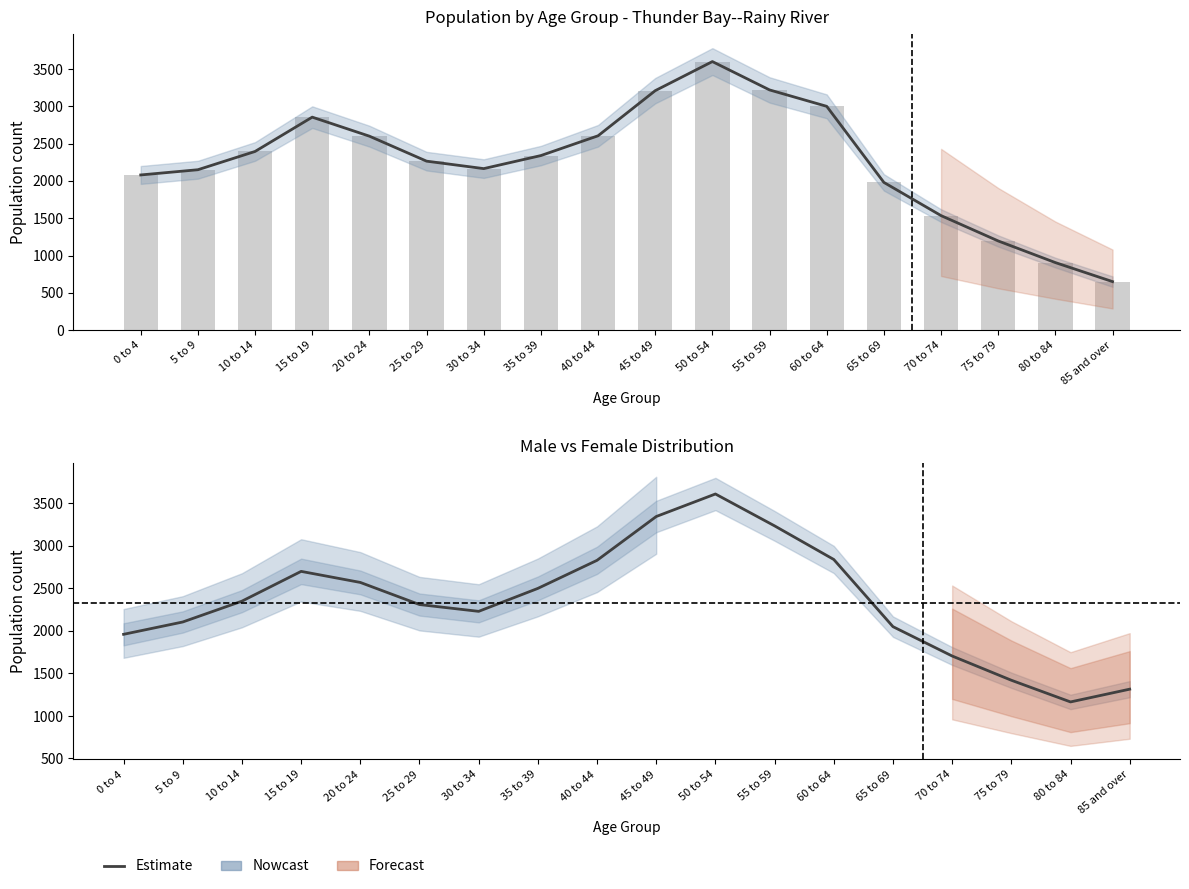

Which series has the widest spread of values?

Male (trend)